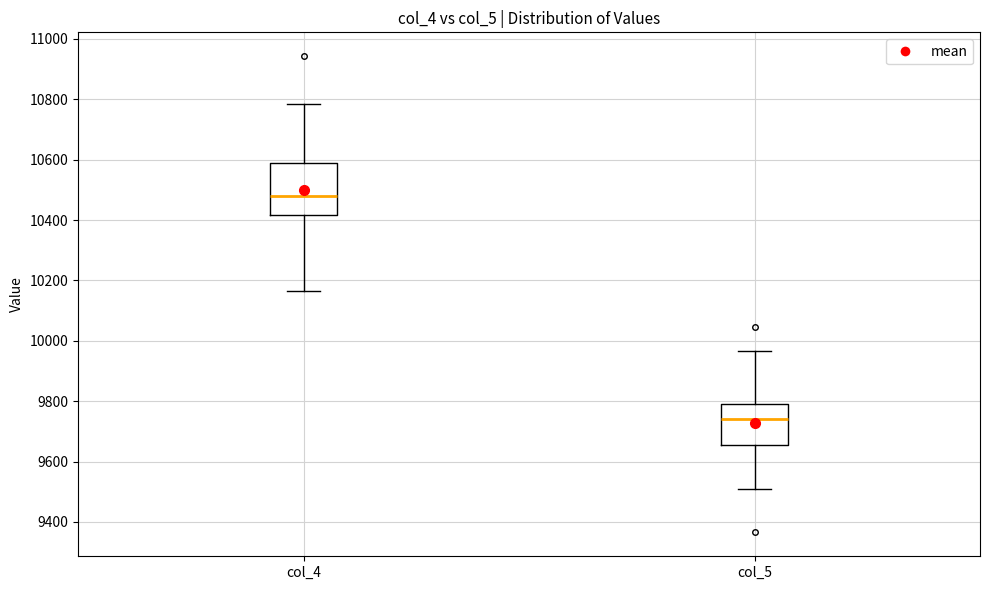

Reading left to right, transcribe this box plot: for each box, give where its median line is, the range the box spans, and where its two whiskers end, as read against the y-axis. The values are not printed on the chart, so give them approximately, as read against the axis.

col_4: median 10480, box 10420 to 10580, whiskers 10160 to 10780
col_5: median 9740, box 9660 to 9800, whiskers 9500 to 9960